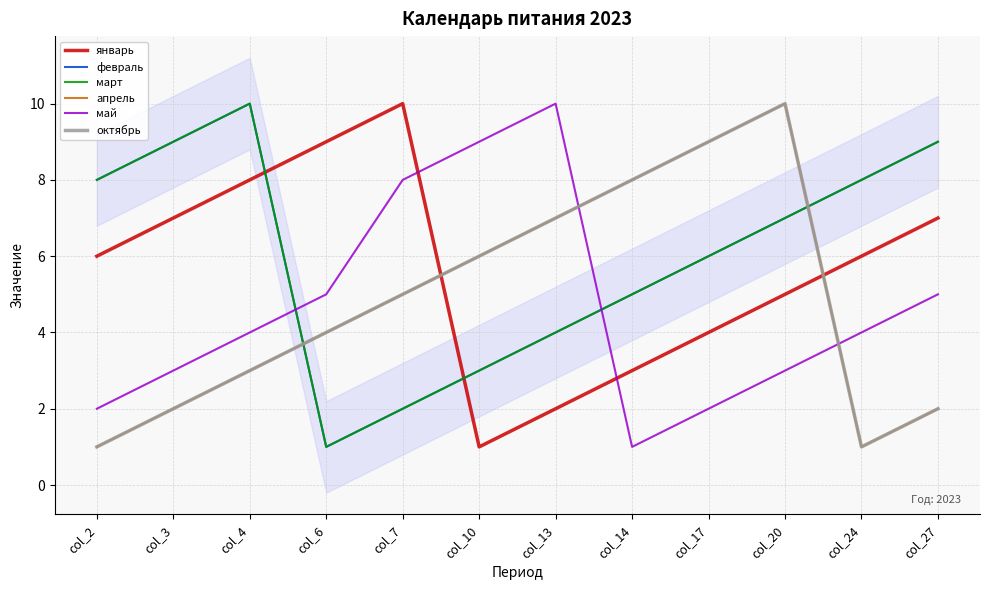

How many январь values are between 4 and 8?

7